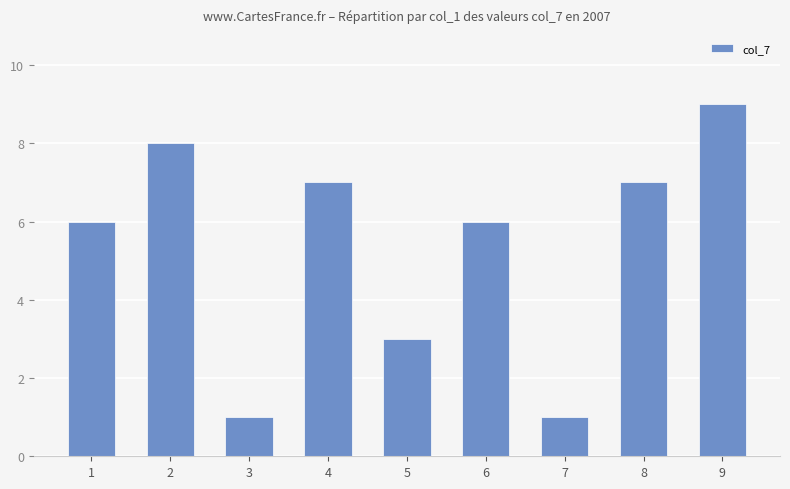

What is the change in value from 2 to 5?

-5